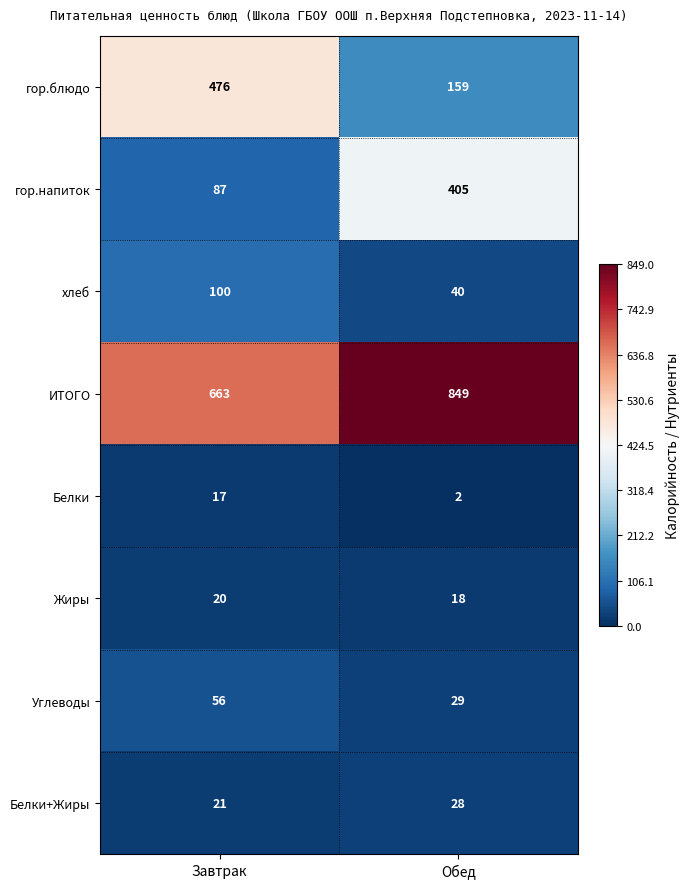

At which label is Белки closest to 9?

Обед